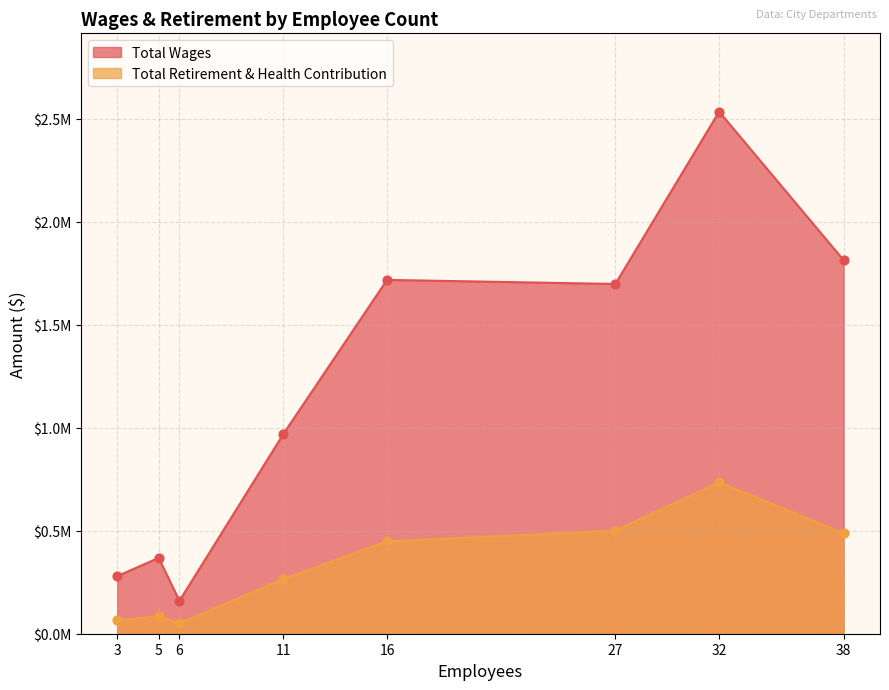

Which series contains the highest Y value?

Total Wages